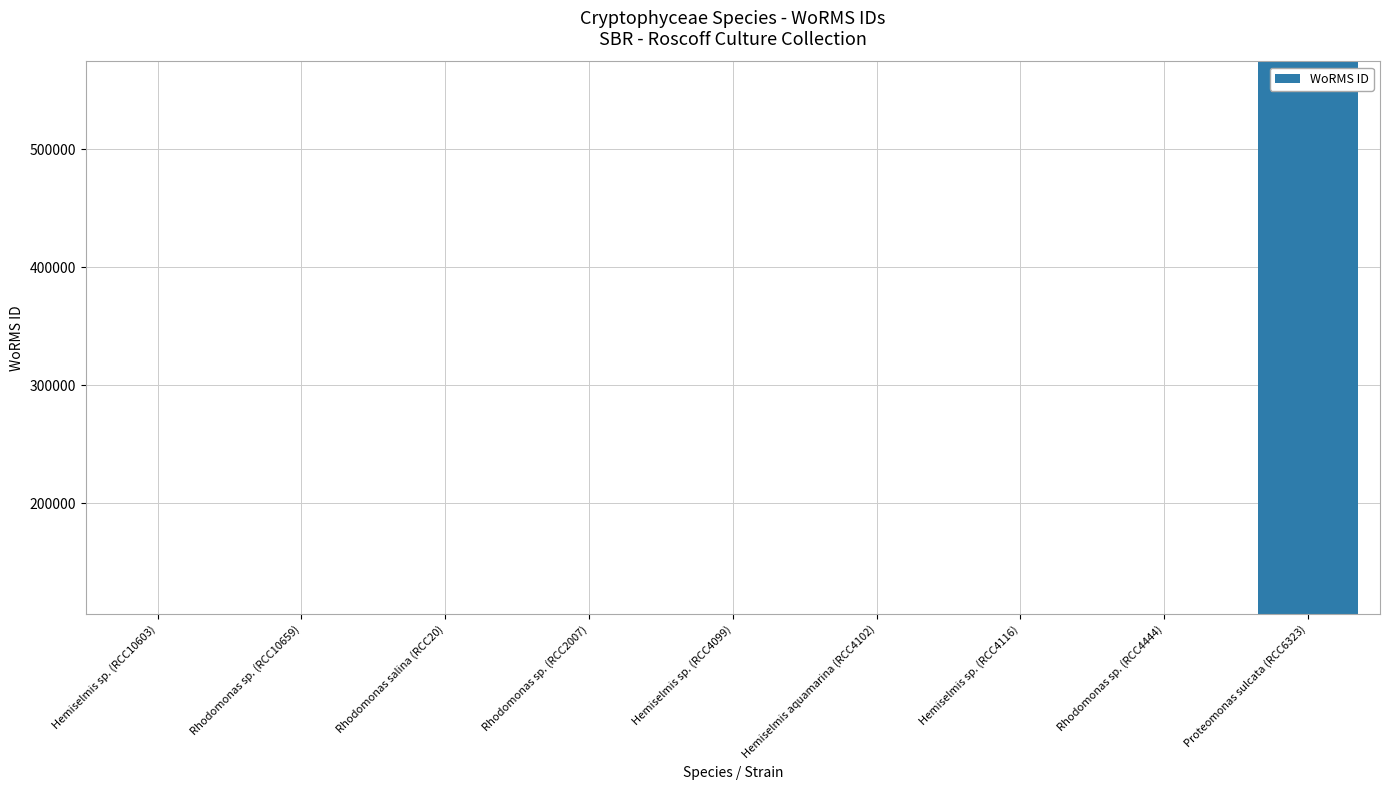

Is it true that the value at Hemiselmis sp. (RCC10603) is 33739?

False